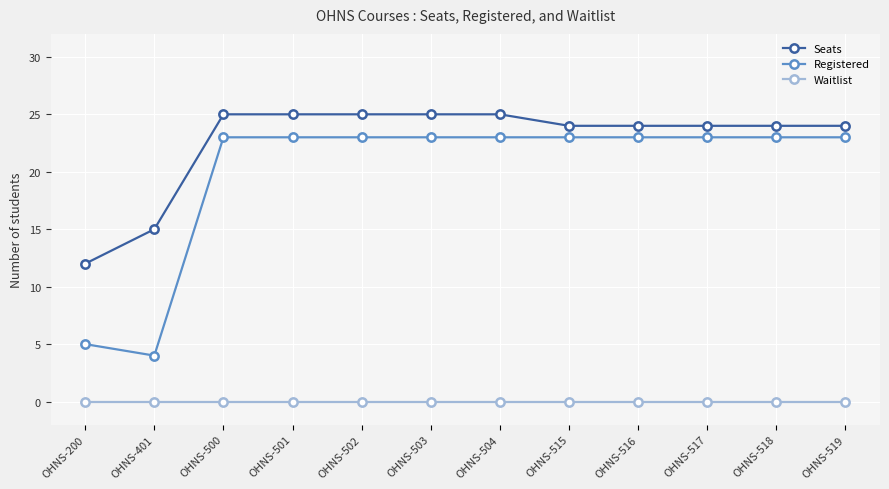

List the series in order of their peak value, lowest first.

Waitlist, Registered, Seats